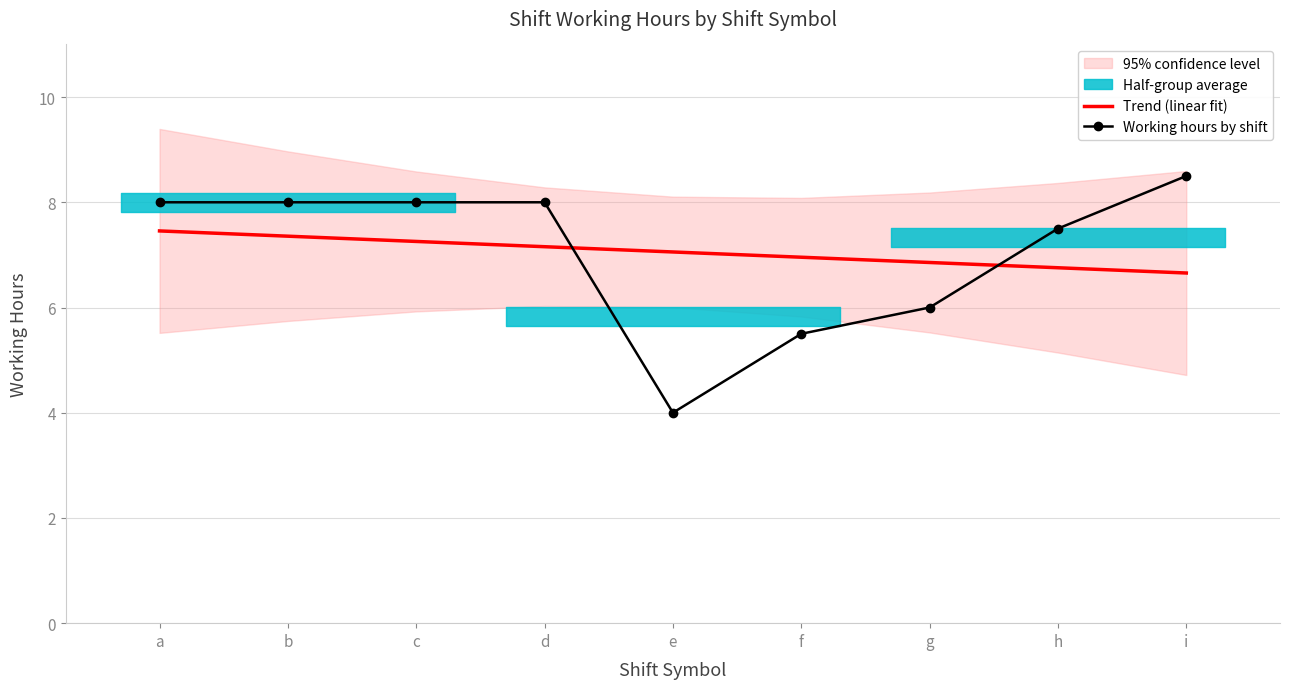

True or false: Working hours by shift has more than 1 interior local peaks.

True